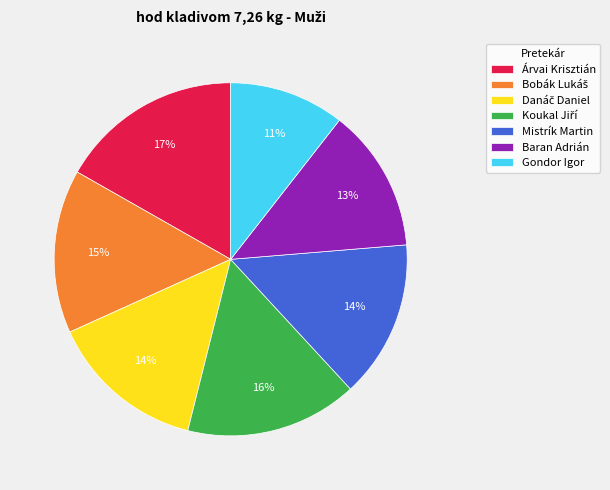

Does Gondor Igor represent more than half of the total?

No